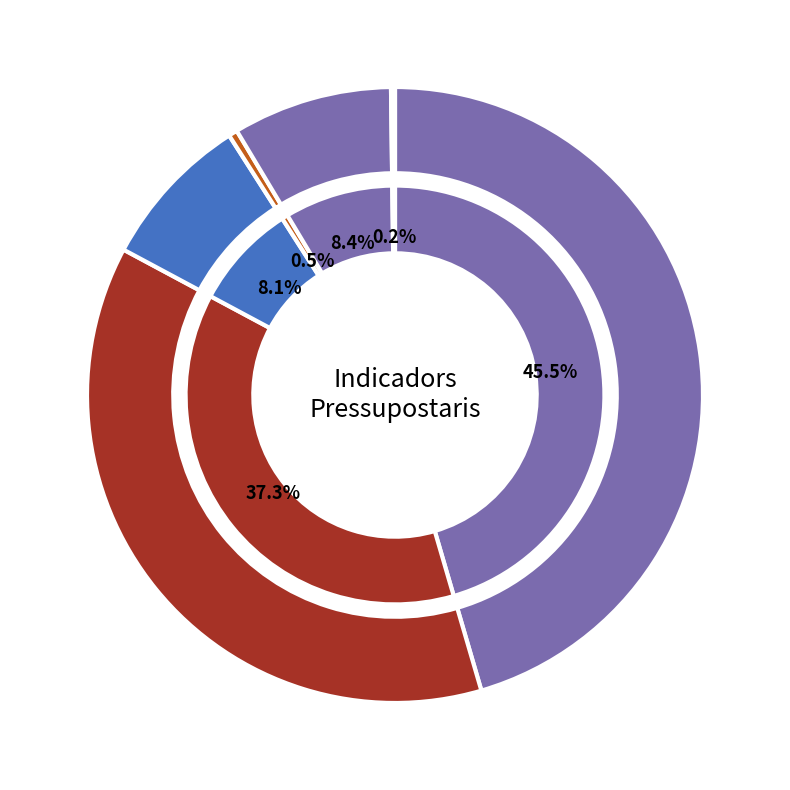

What is the change in value from Ingressos corrents to Ingressos de capital?

-2289741349.3